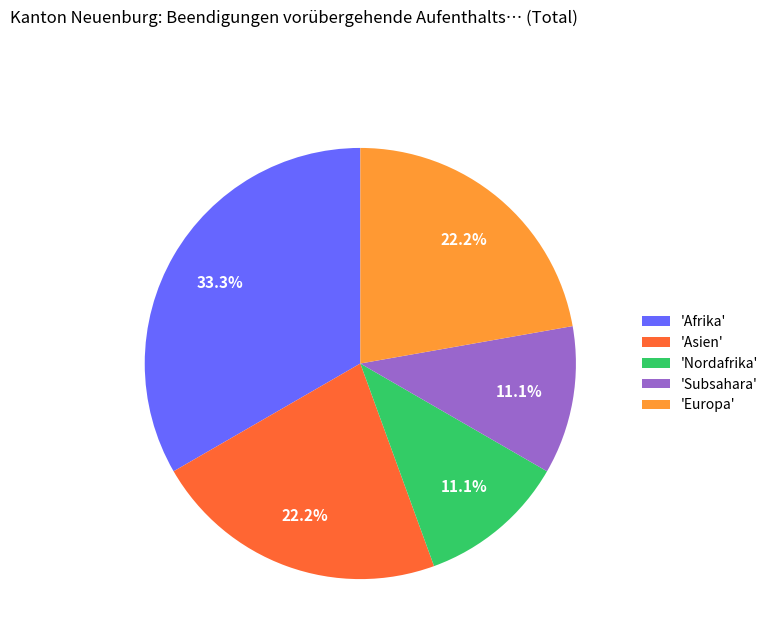

Approximately how many times larger is the value at 'Europa' compared to 'Subsahara'?

2.0